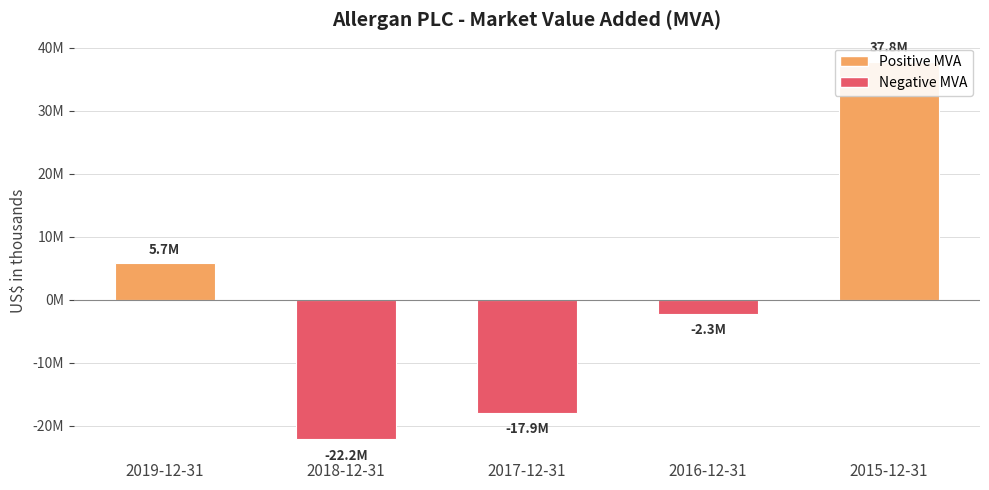

How many values are above zero?

2